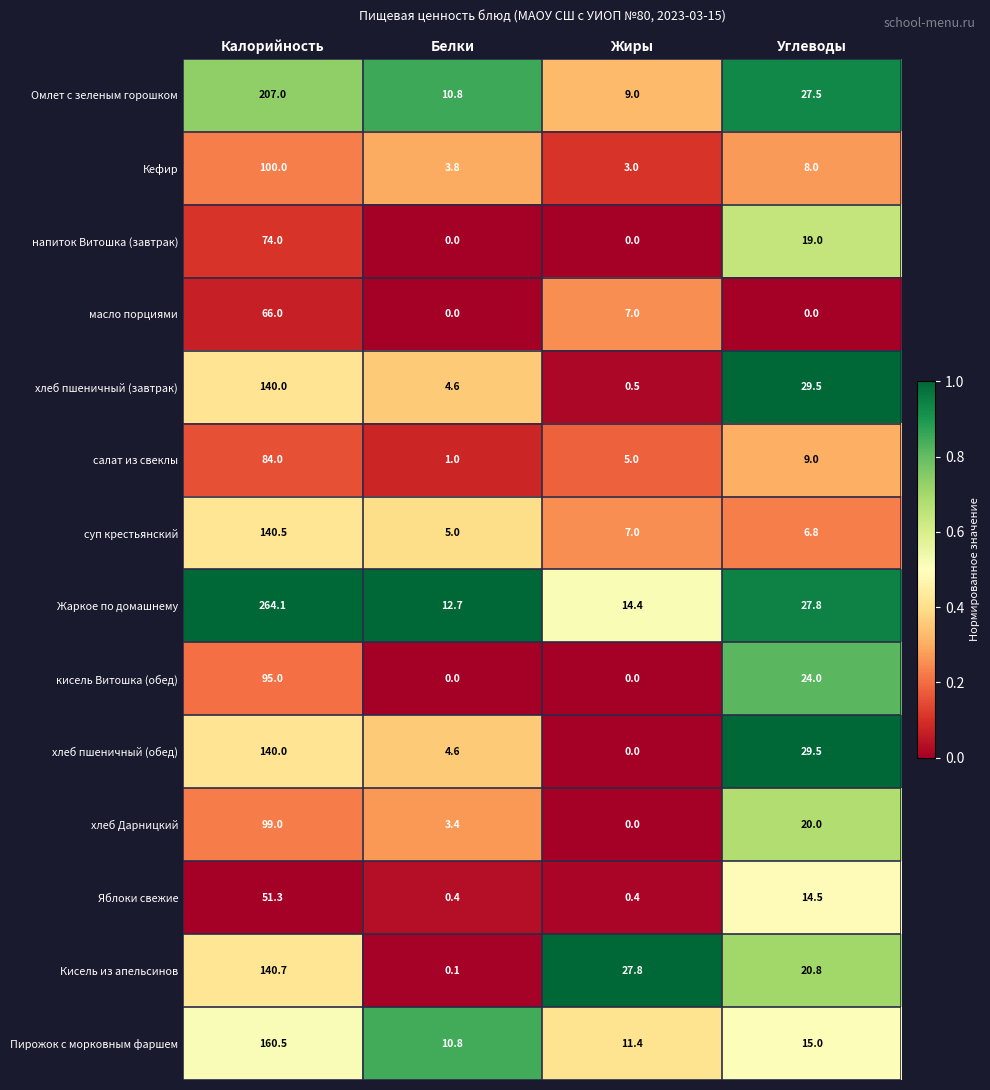

At which category is the sum across all series the highest?

Калорийность